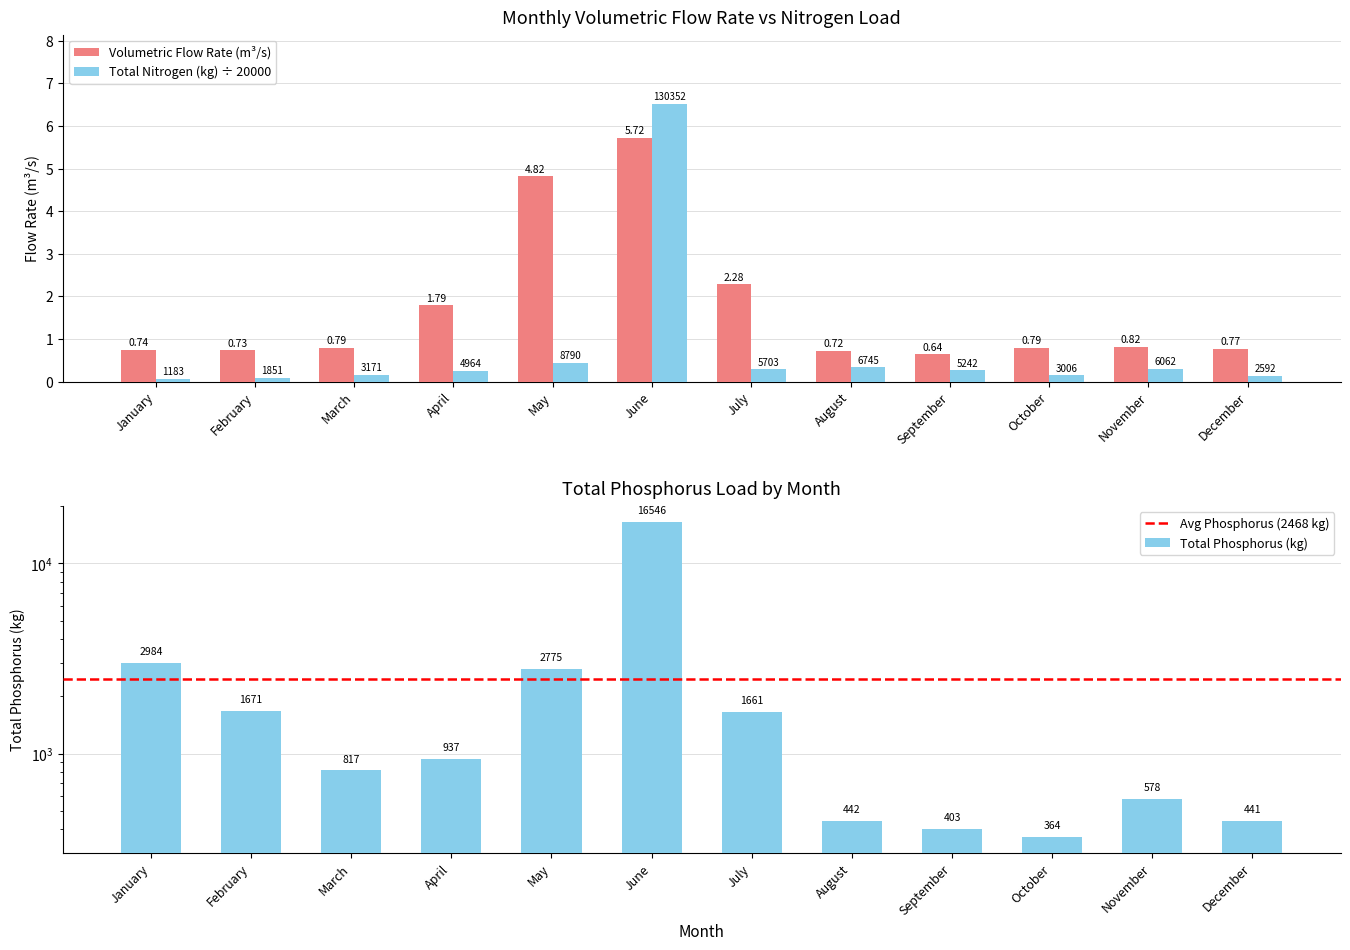

What is the smallest value displayed?

0.1